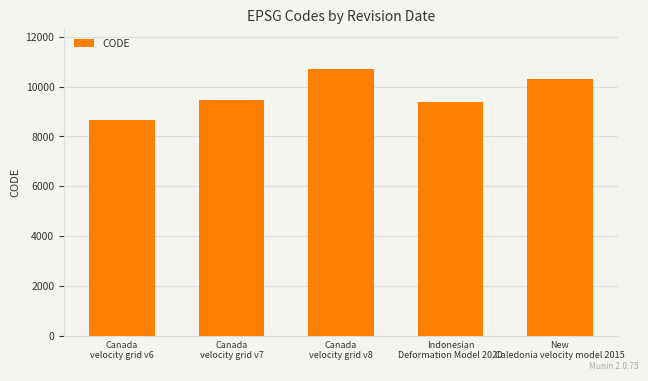

Which category has the lowest value across all series?

Canada
velocity grid v6